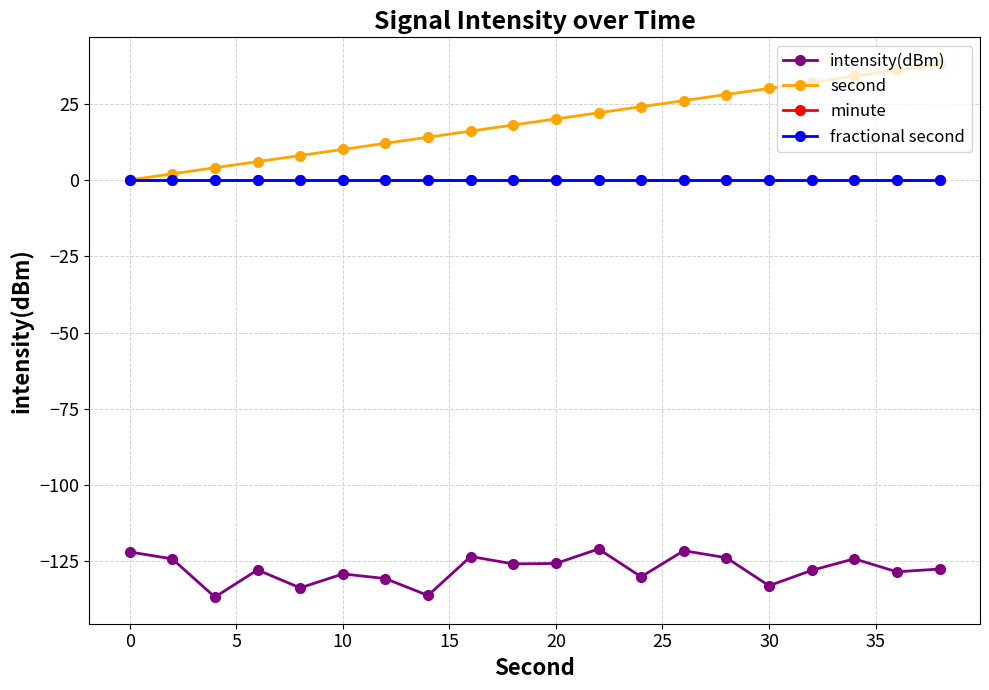

Is this an area chart (filled region under the line)?

No